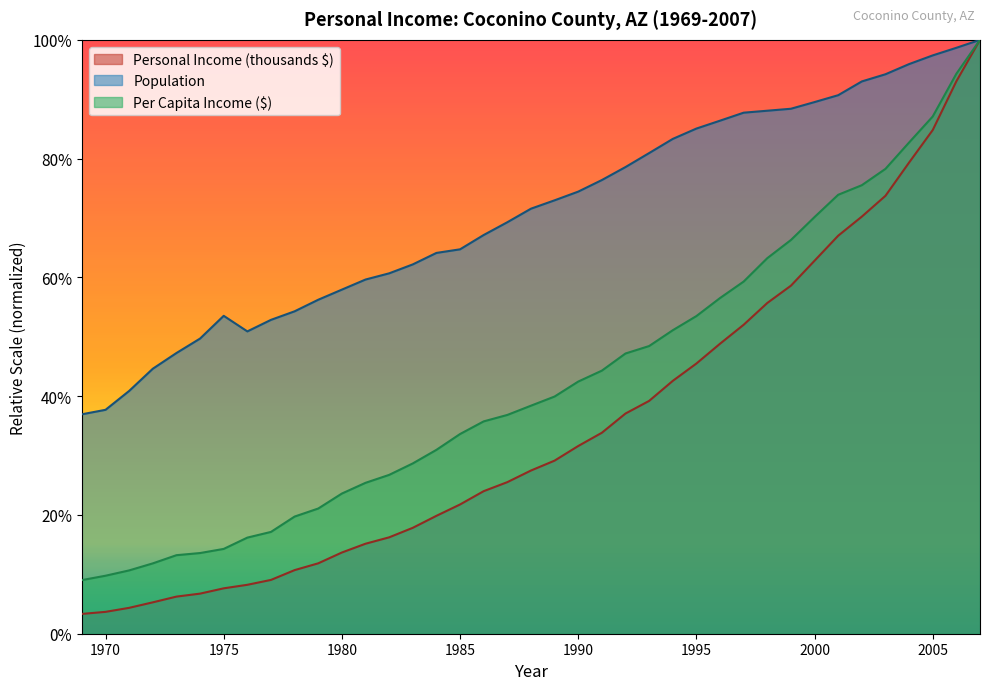

What is the sum of the Personal Income (thousands $) values at 1987 and 1982?

1878921.2